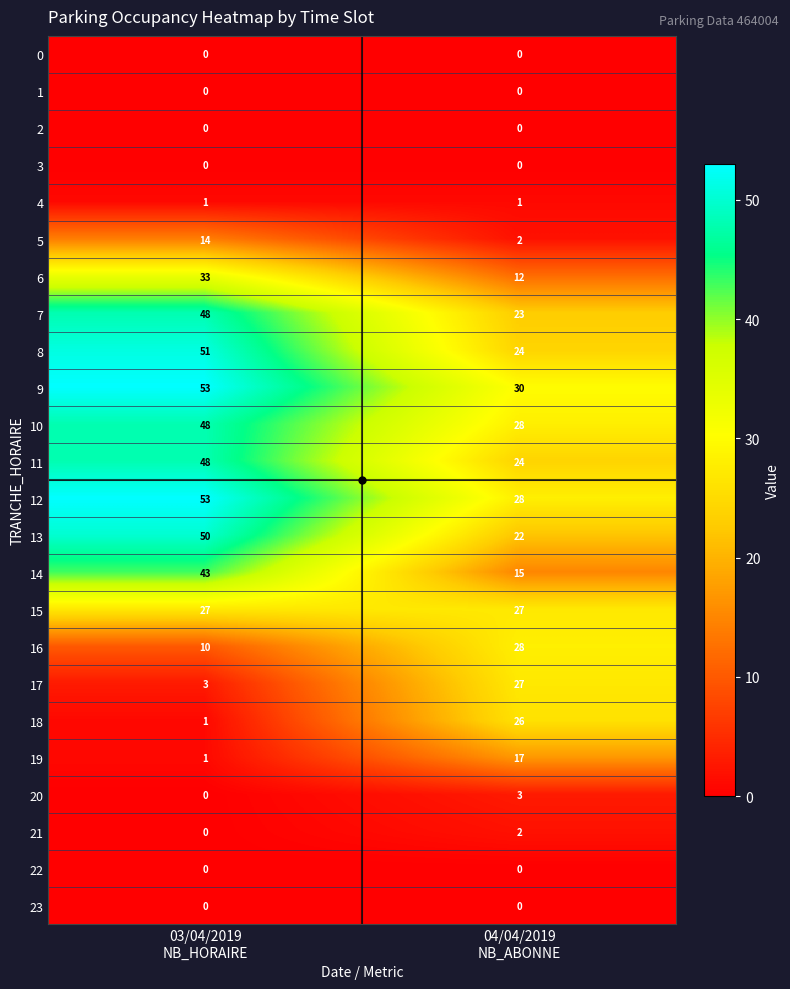

What is the sum of all 13 values?

72